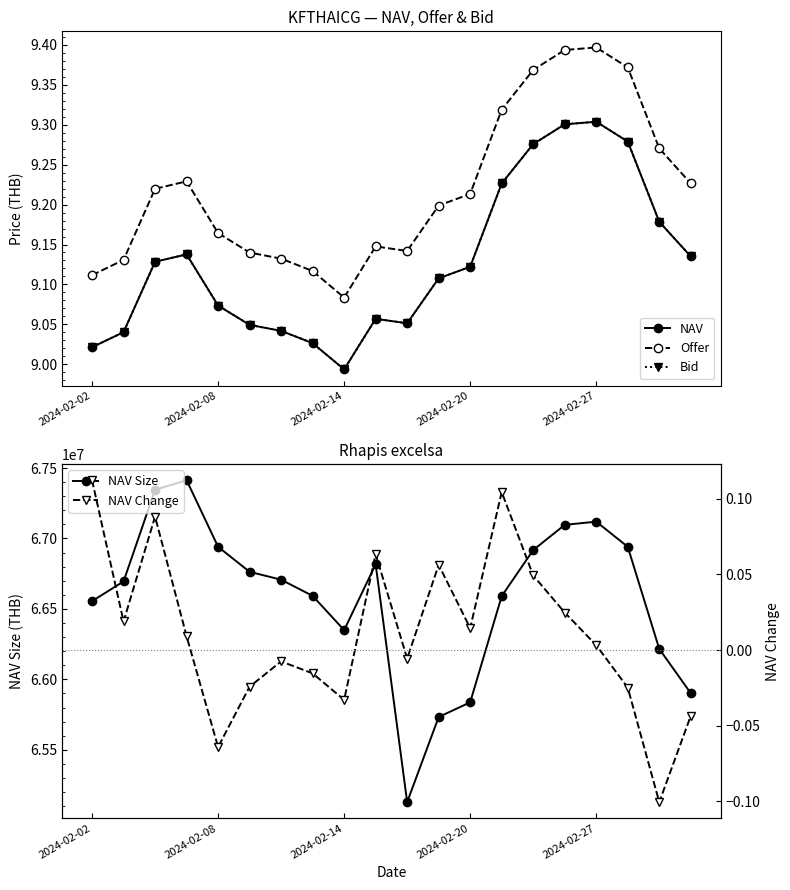

What is the maximum value for NAV Size?

67414028.3